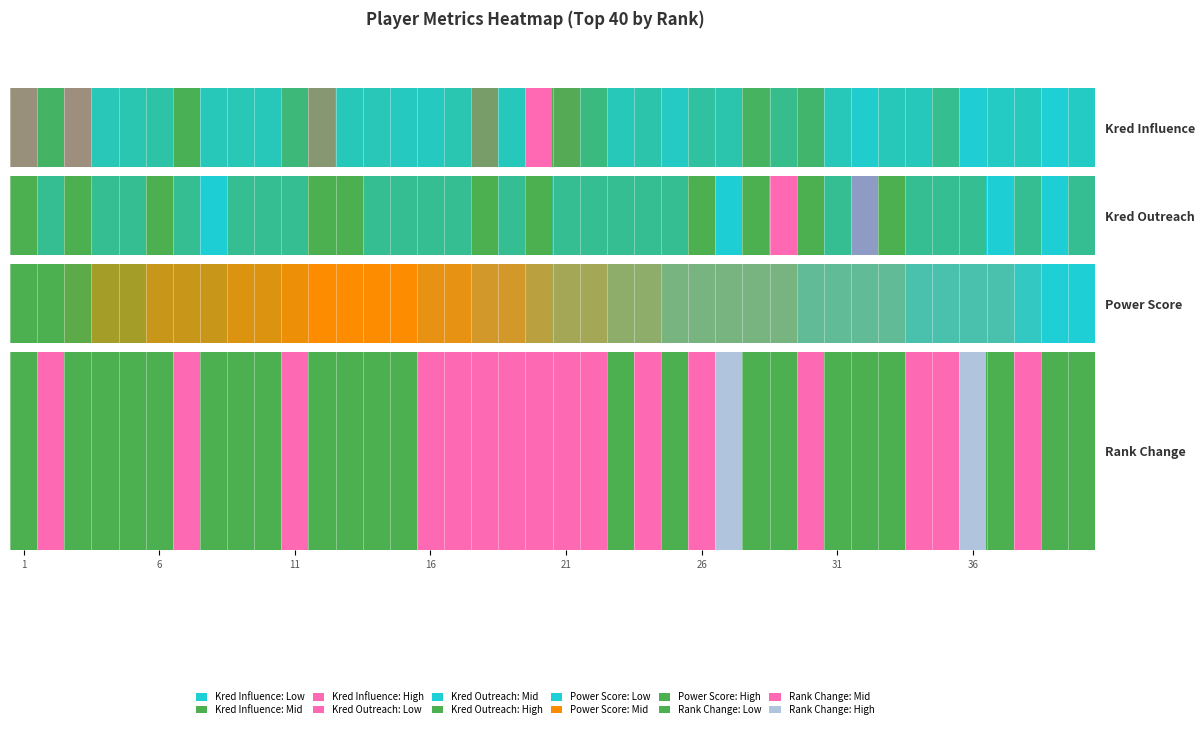

Reading left to right, extract all data points from this chart.

0.0	0.5	0.0	0.0	0.0	0.0	0.5	0.0	0.0	0.0	0.5	0.0	0.0	0.0	0.0	0.5	0.5	0.5	0.5	0.5	0.5	0.5	0.0	0.5	0.0	0.5	1.0	0.0	0.0	0.5	0.0	0.0	0.0	0.5	0.5	1.0	0.0	0.5	0.0	0.0